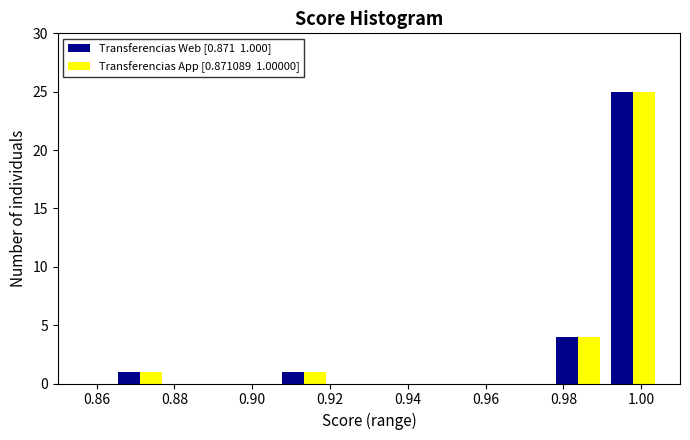

In the Transferencias Web [0.871  1.000] series, which range on the x-axis has the tallest bar?

0.990 to 1.006